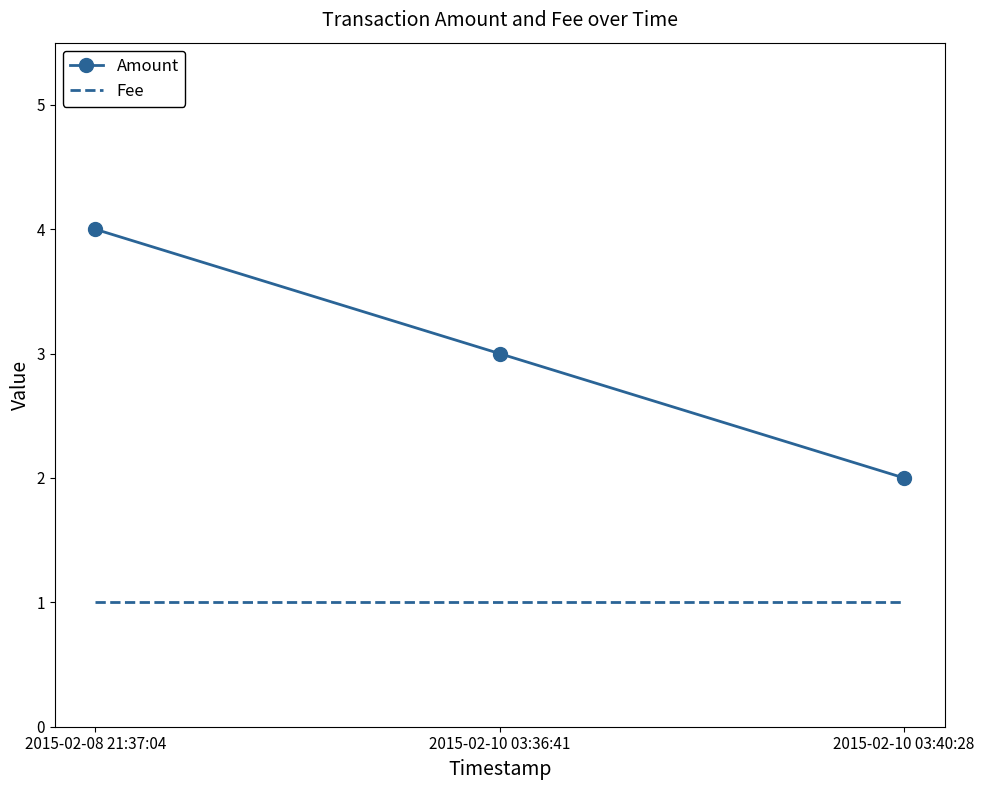

Reading left to right, what are all the values shown in this chart?

Amount: 4	3	2
Fee: 1	1	1